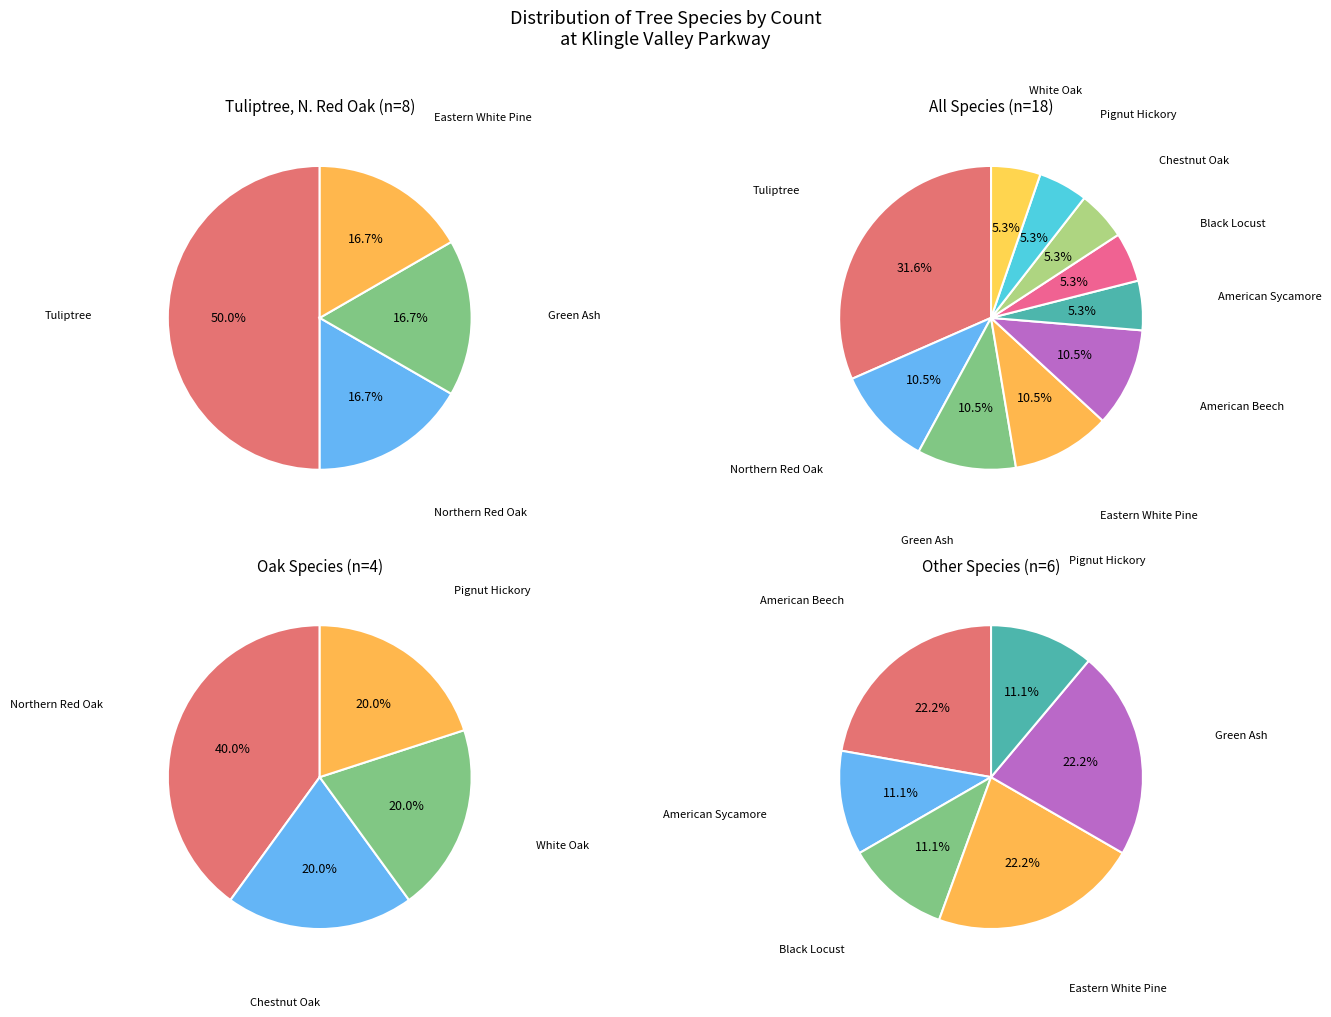

What is the largest slice in the pie chart?

Tuliptree